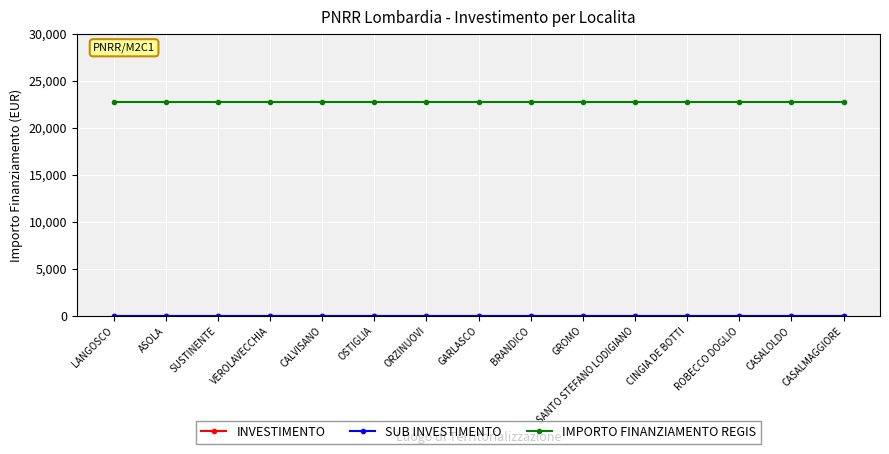

What is the minimum value for IMPORTO FINANZIAMENTO REGIS?

22750.0